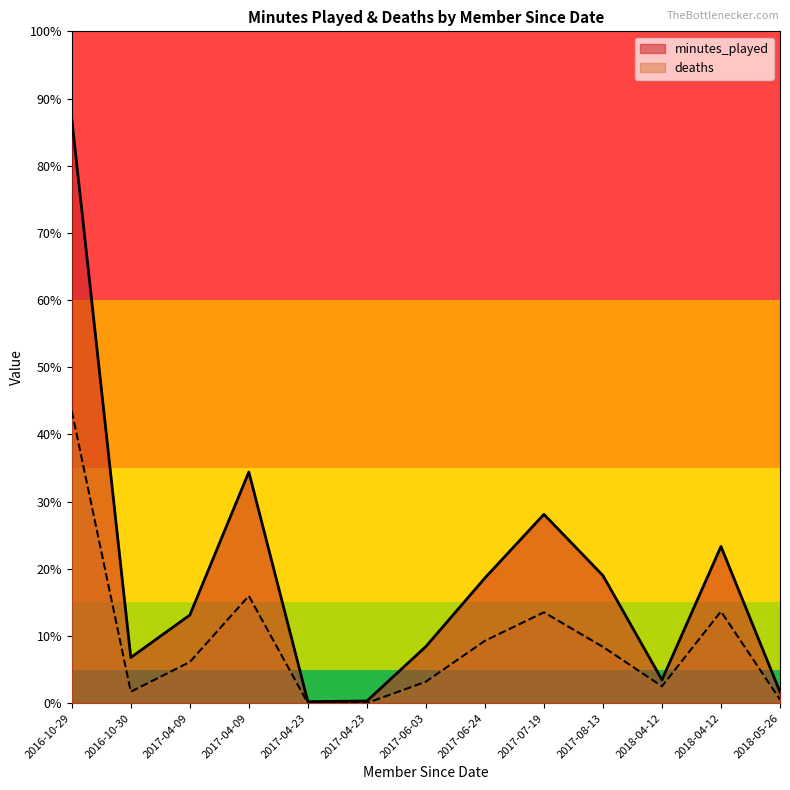

How many distinct data groups are displayed?

2